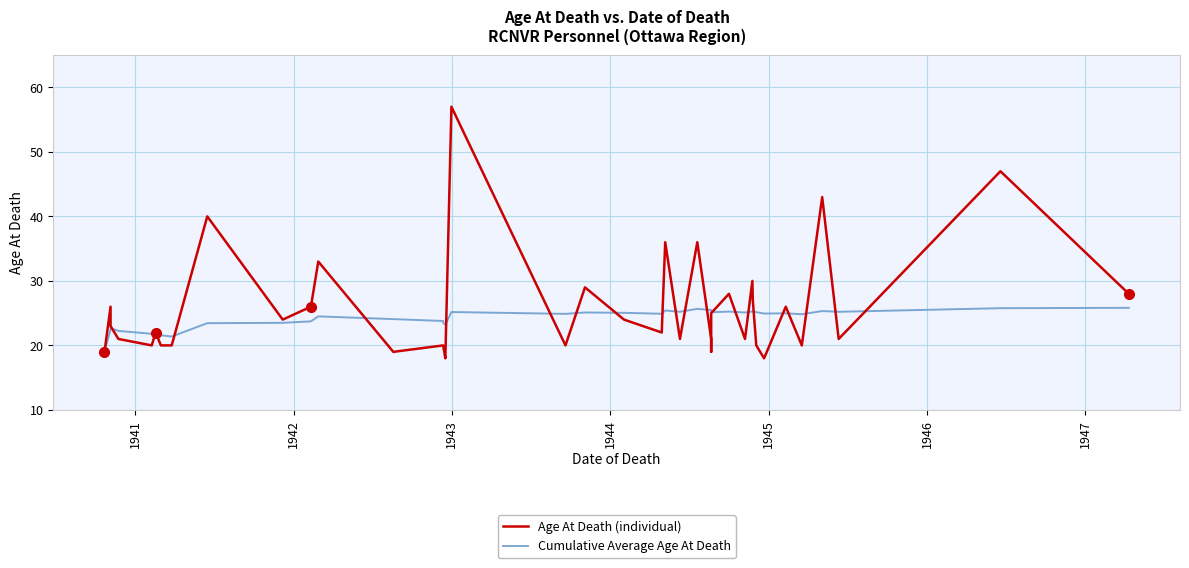

At which label does Age At Death (individual) first exceed 23?

1941